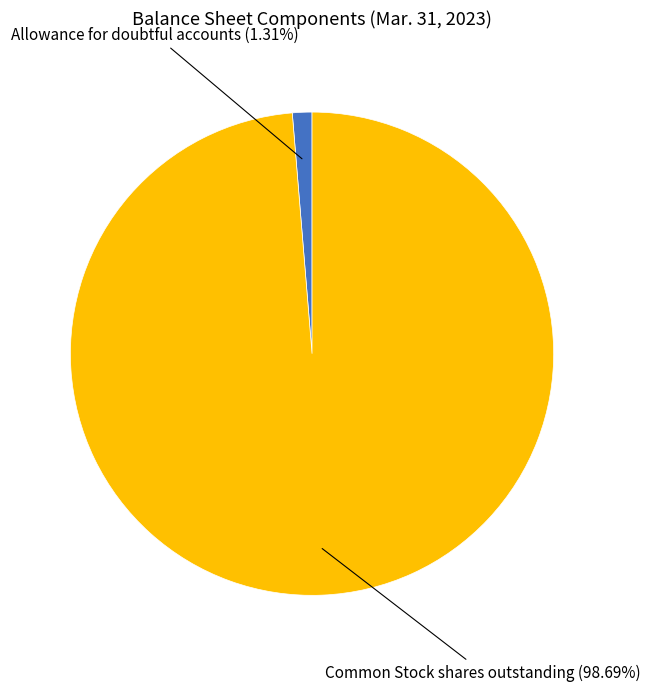

Which slice is the largest?

Common Stock shares outstanding